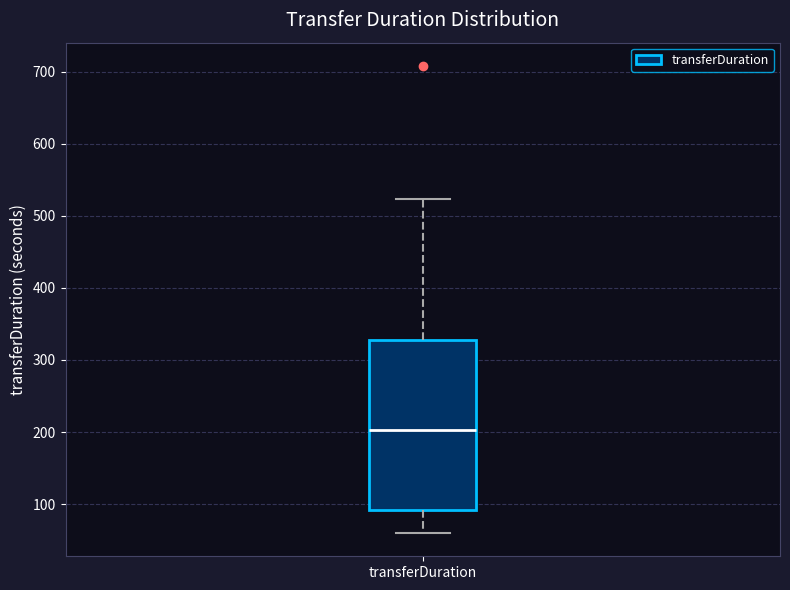

Transcribe this box plot: give where the median line is, the range the box spans, and where the two whiskers end, as read against the y-axis. The values are not printed on the chart, so give them approximately, as read against the axis.

median 200, box 90 to 330, whiskers 60 to 520